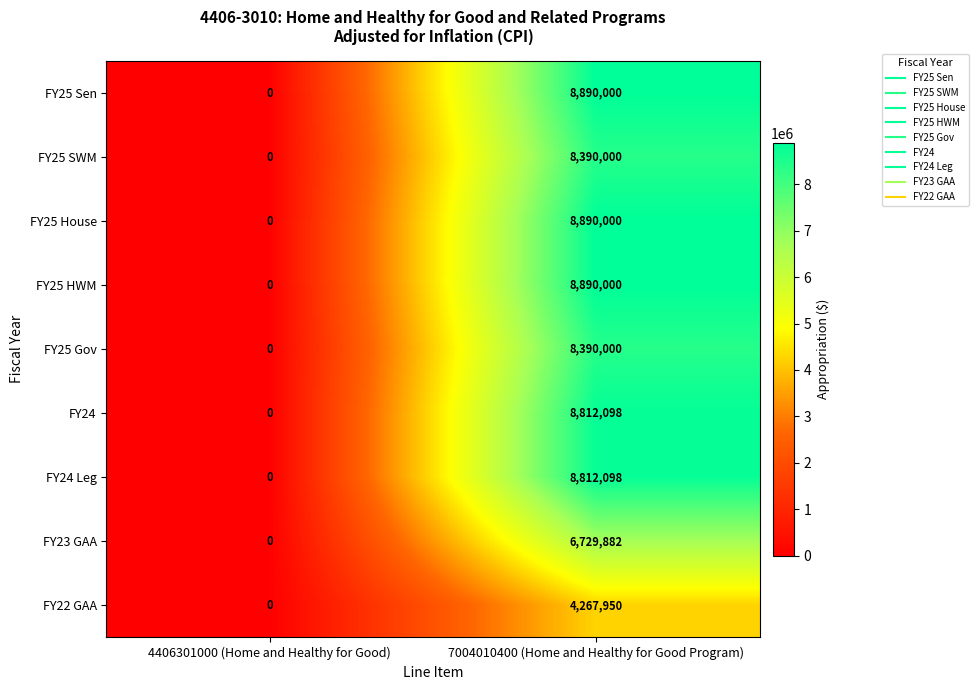

What is the sum of the FY24 values at 4406301000 (Home and Healthy for Good) and 7004010400 (Home and Healthy for Good Program)?

8812098